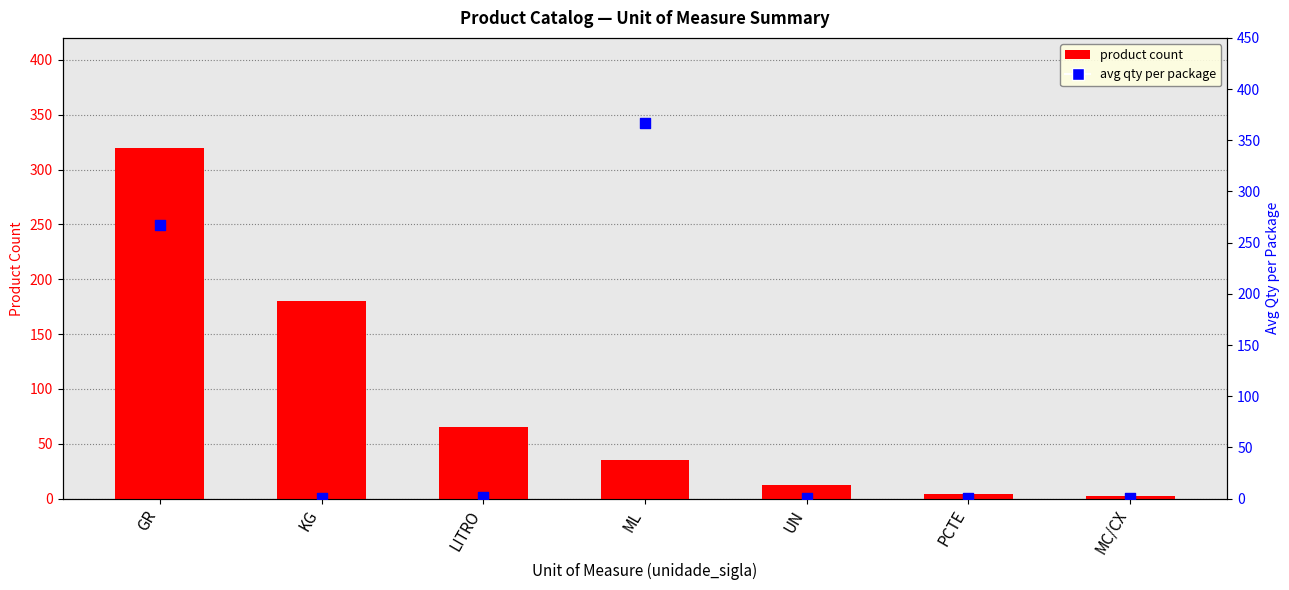

Which series has the widest spread of Y values?

avg qty per package